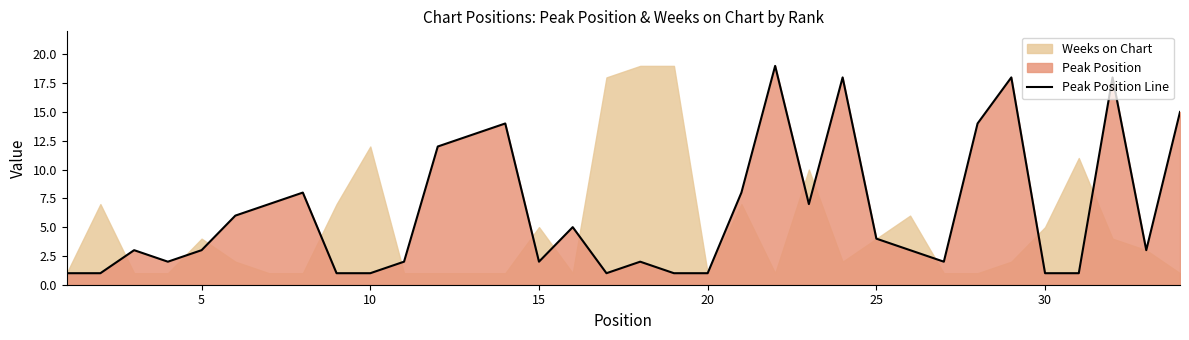

What is the maximum value for Peak Position Line?

19